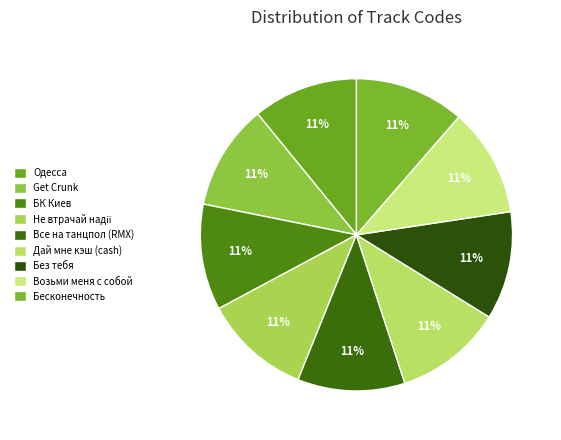

Is it true that Дай мне кэш (cash) is 11% of the pie?

True